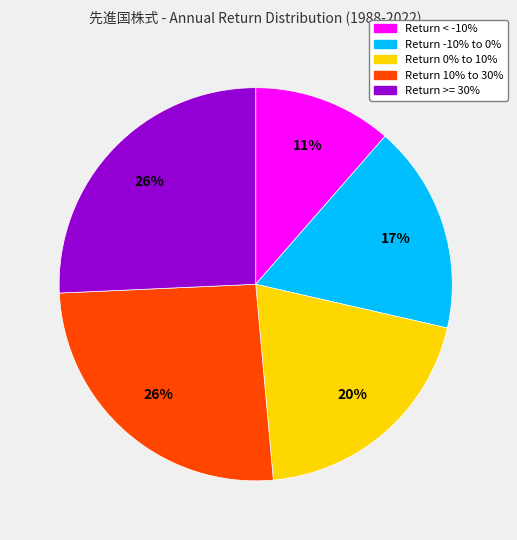

Is there a majority slice in this chart?

No